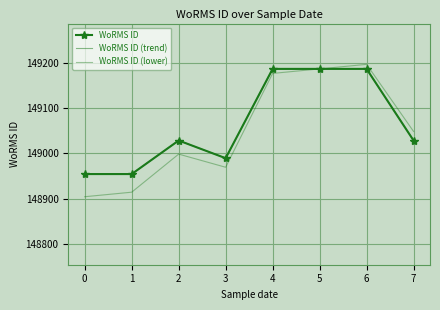

Which series changed the most between 1 and 4?

WoRMS ID (lower)